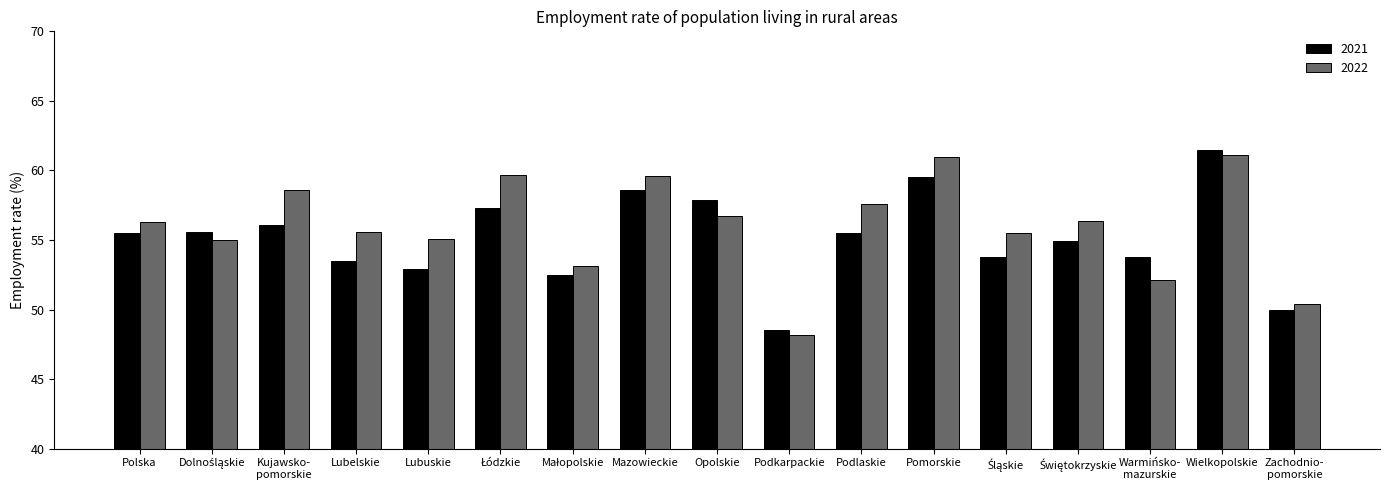

At which category is the sum across all series the highest?

Wielkopolskie